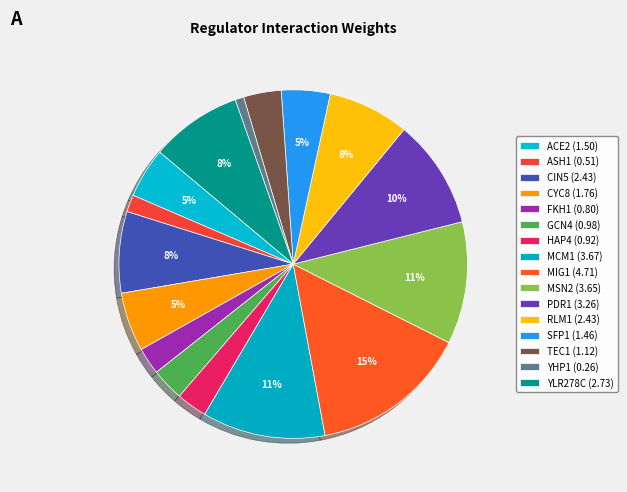

To the nearest percent, what is the difference between the largest and smallest slice percentages?

14%